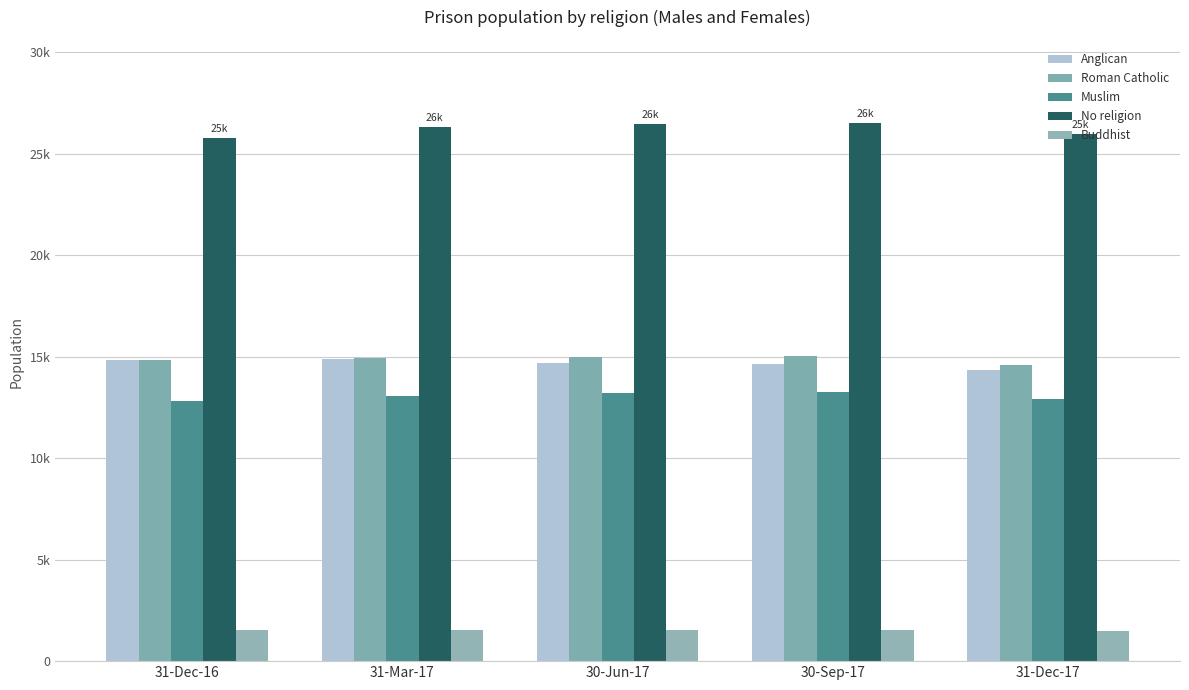

At which category does the chart reach its peak across all series?

30-Sep-17